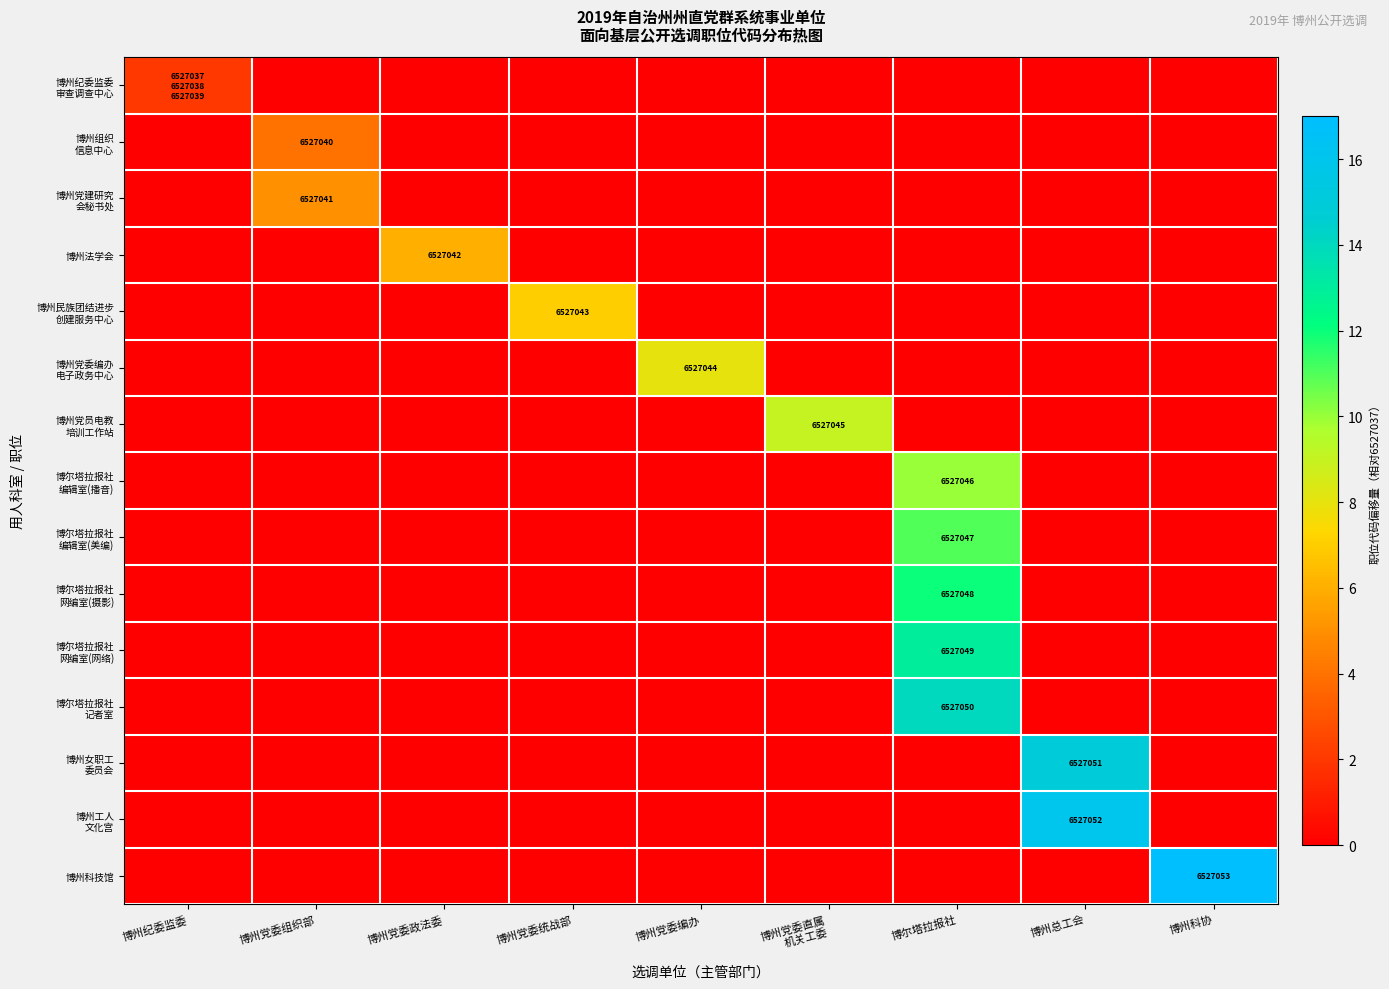

Where is 博尔塔拉报社 编辑室(美编) nearest to the value 5?

博州纪委监委